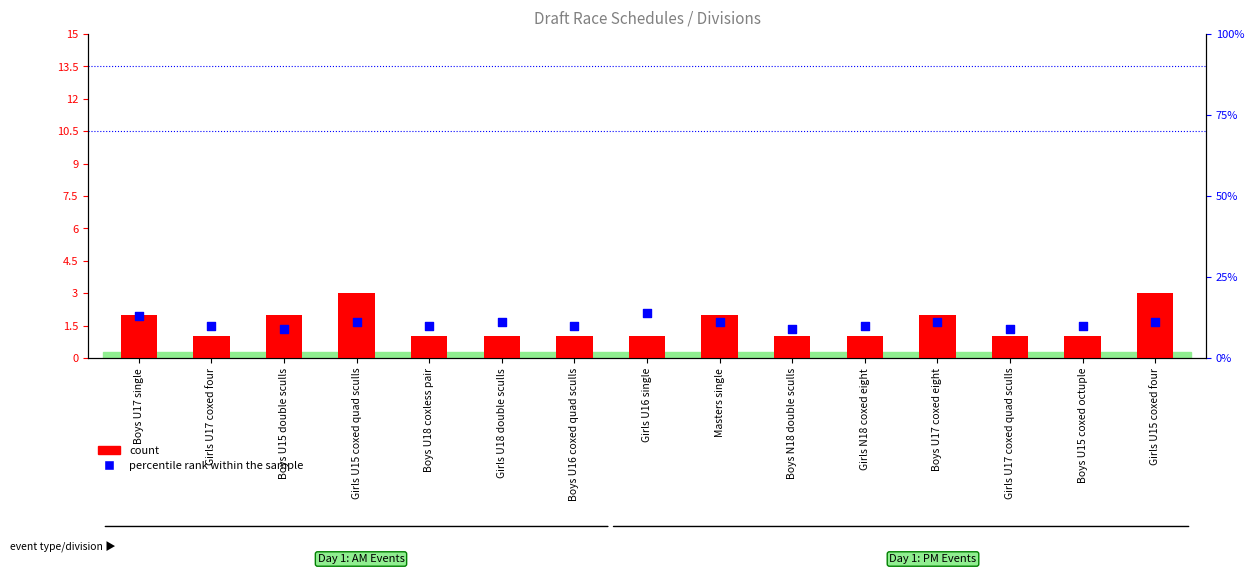

What is the total value across all series at Girls U17 coxed quad sculls?

10